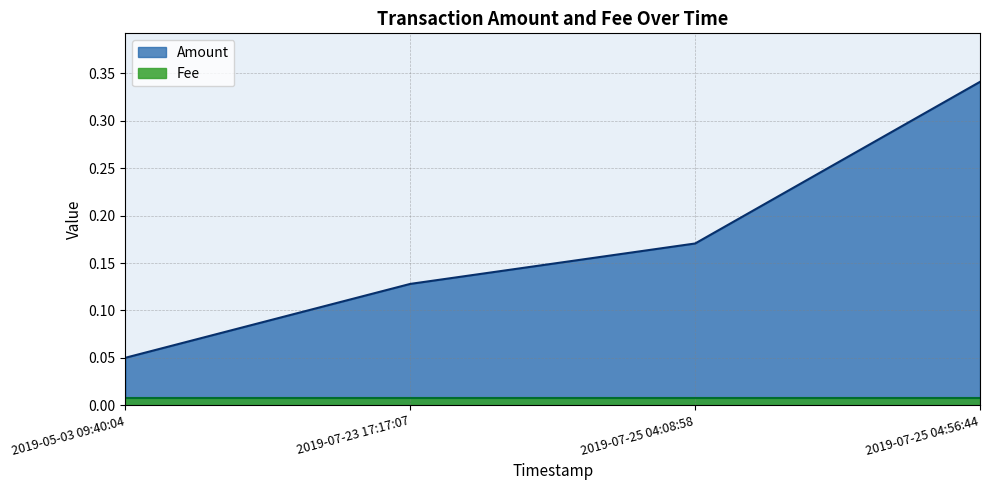

The Amount series shows 0.1 at 2019-05-03 09:40:04. True or false?

True